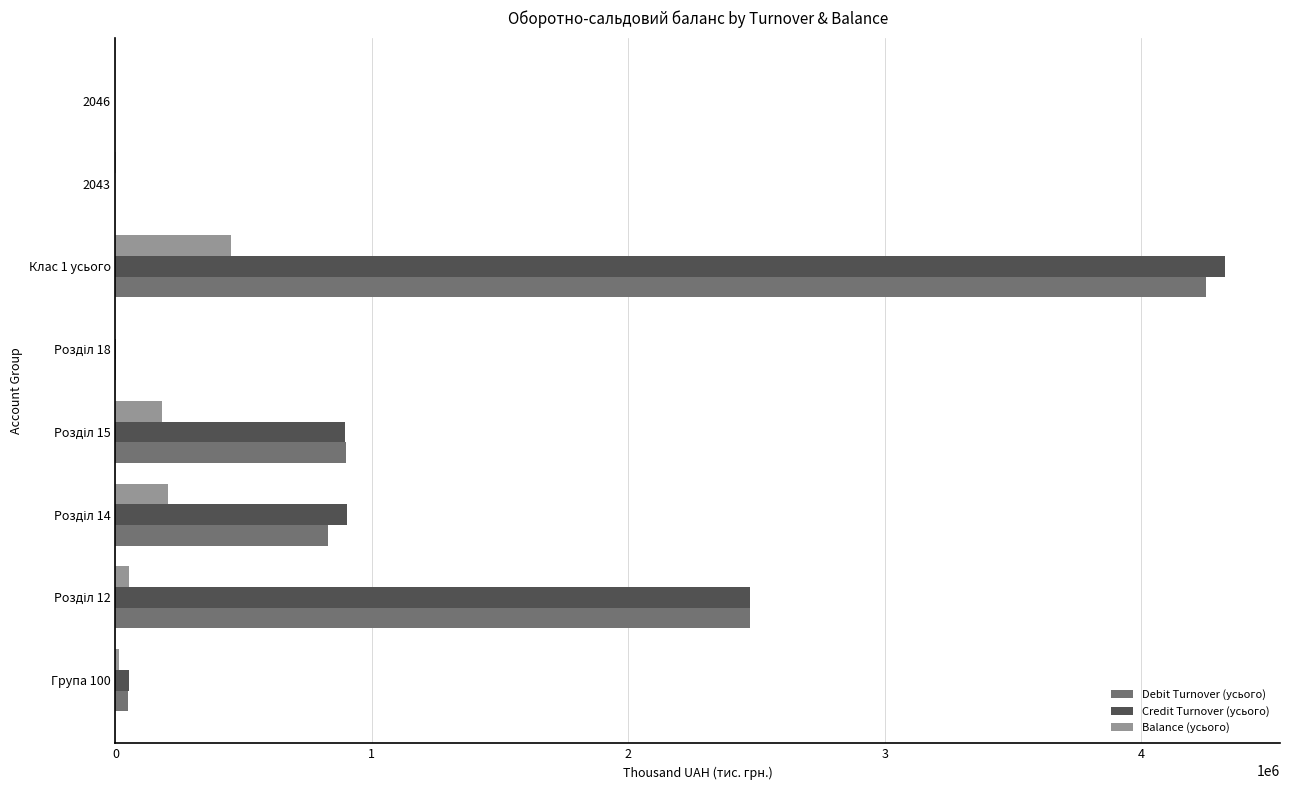

Which category has the highest value across all series?

Клас 1 усього